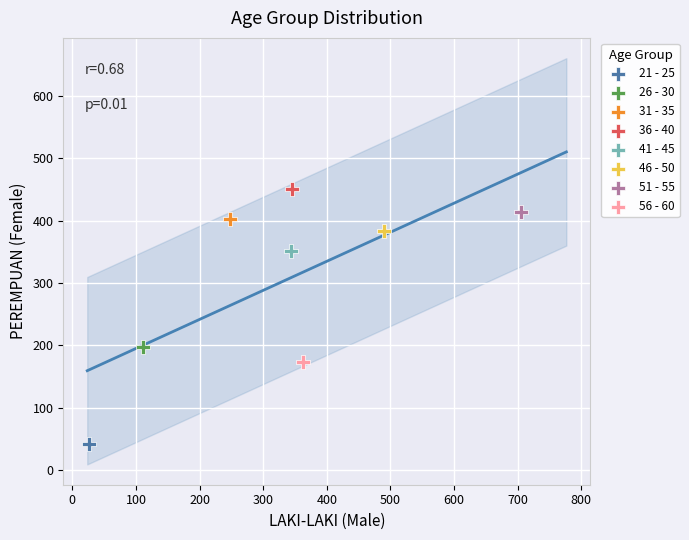

Which series contains the lowest Y value?

21 - 25